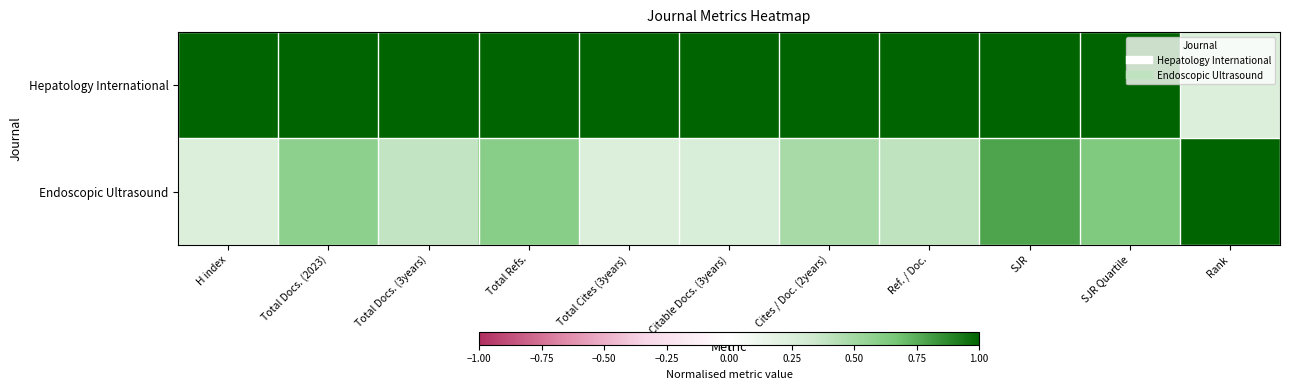

Which series changed the most between Total Docs. (2023) and Rank?

Hepatology International